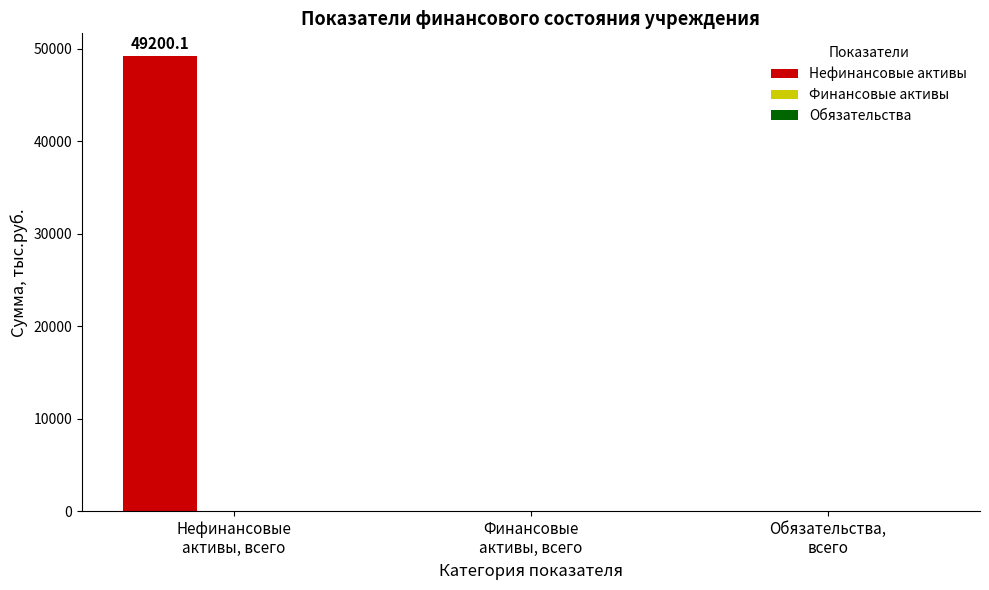

Between Нефинансовые
активы, всего and Финансовые
активы, всего, which is larger?

Нефинансовые
активы, всего